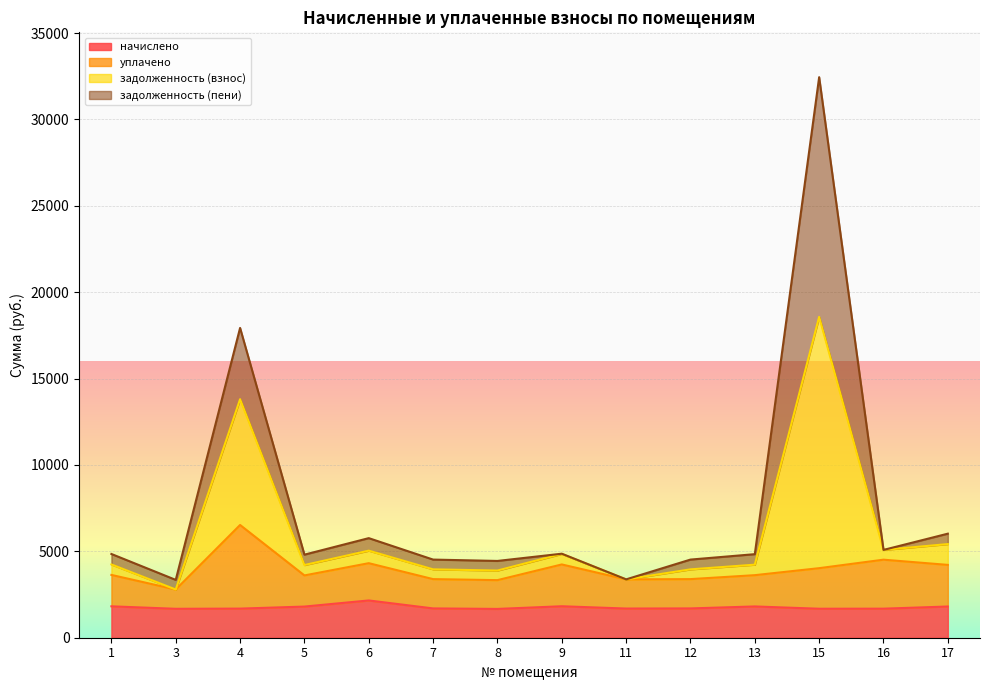

How many categories are shown in the chart?

14